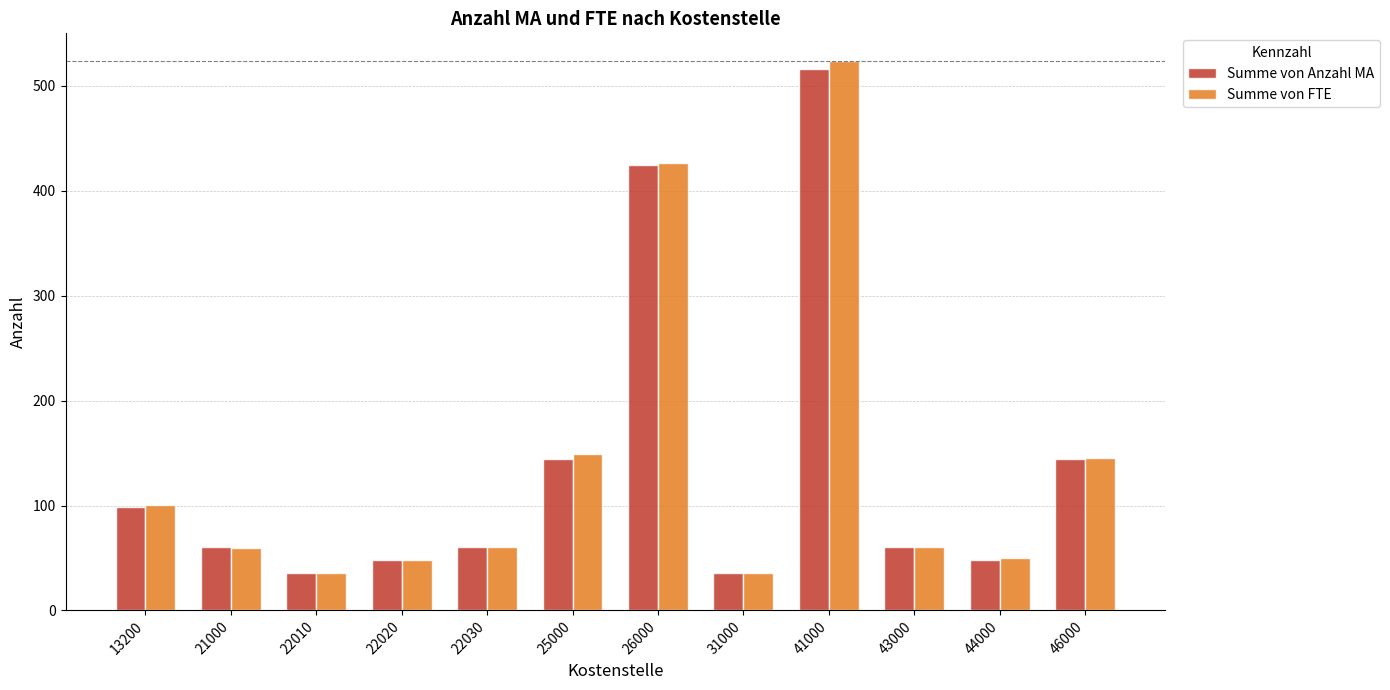

Which series has the largest range (max minus min)?

Summe von FTE